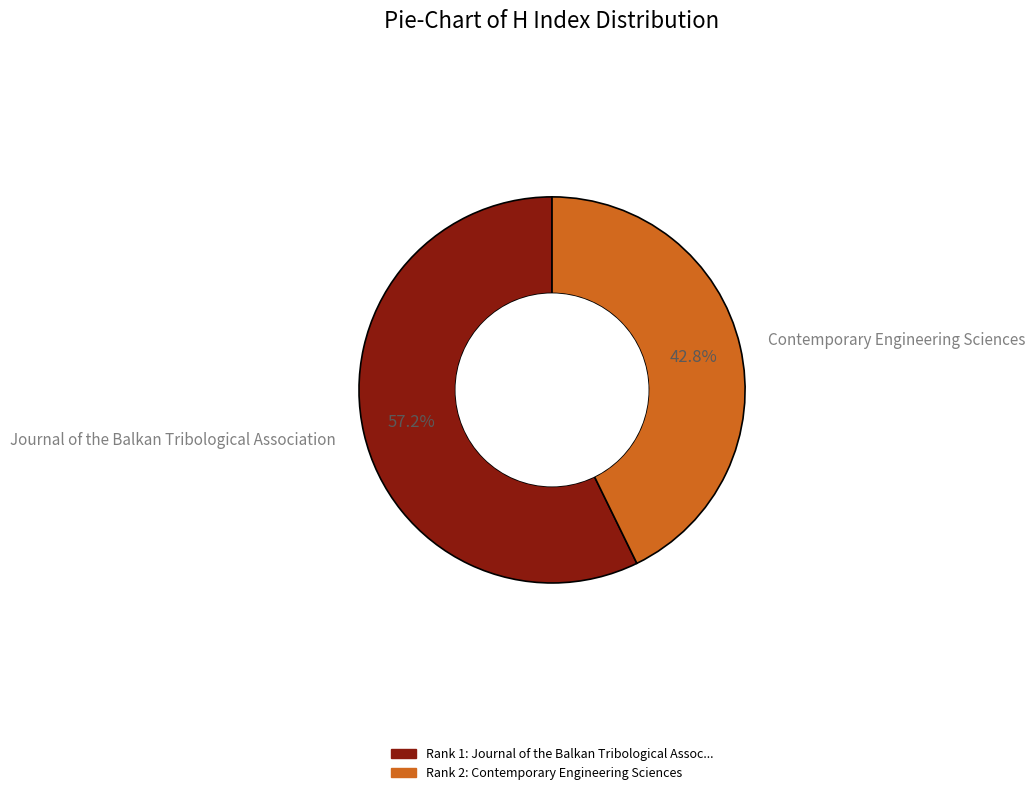

What is the ratio of the value at Contemporary Engineering Sciences to the value at Journal of the Balkan Tribological Association?

0.7